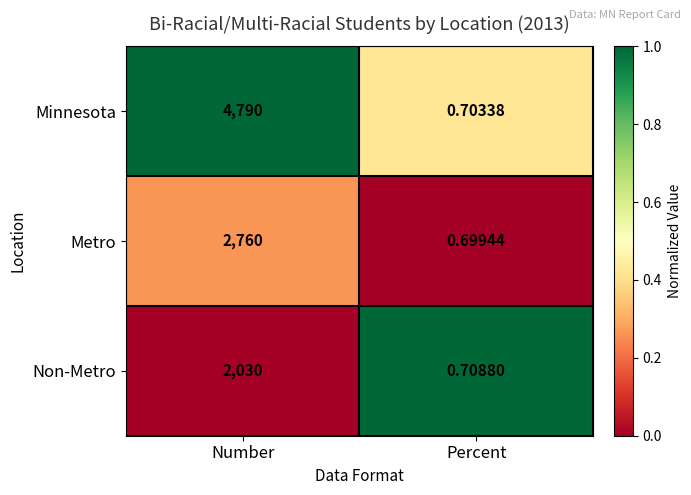

How many distinct data groups are displayed?

3